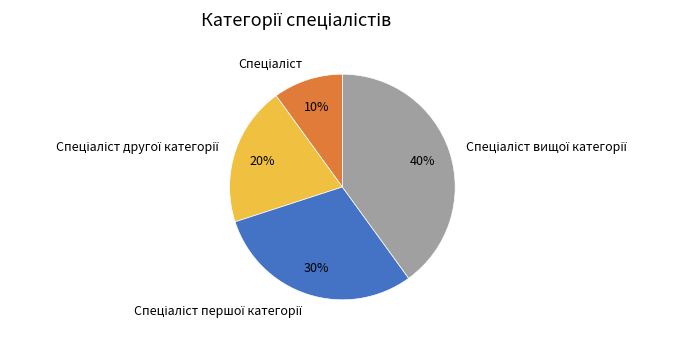

Is there a majority slice in this chart?

No